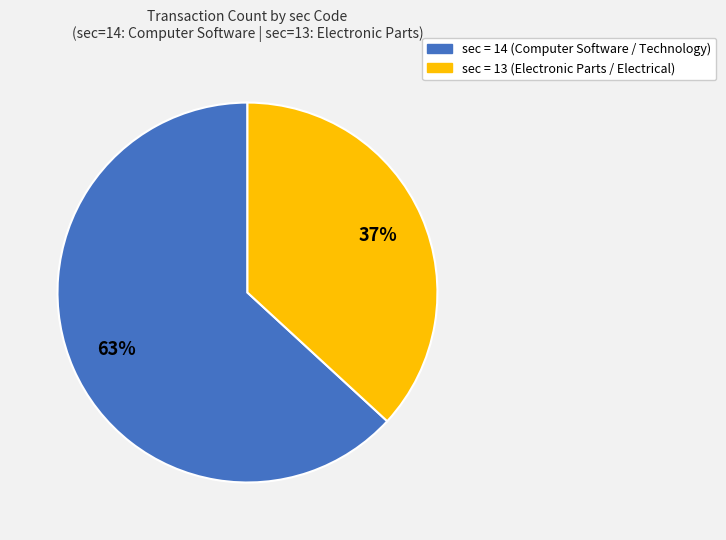

To the nearest percent, what is the difference between the largest and smallest slice percentages?

26%